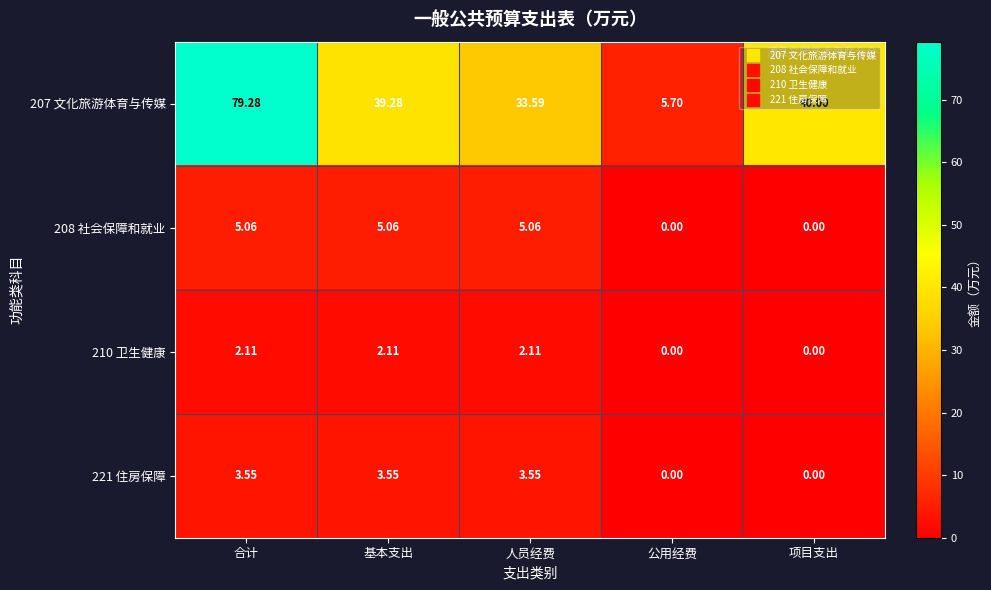

Which series has the largest total across all categories?

207 文化旅游体育与传媒